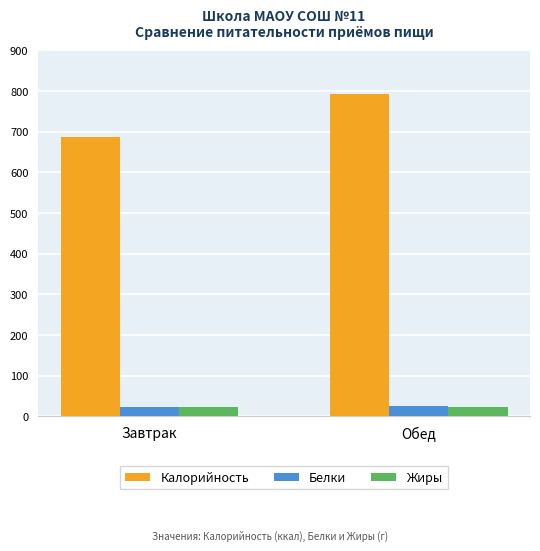

What is the difference between the Калорийность values at Обед and Завтрак?

105.0